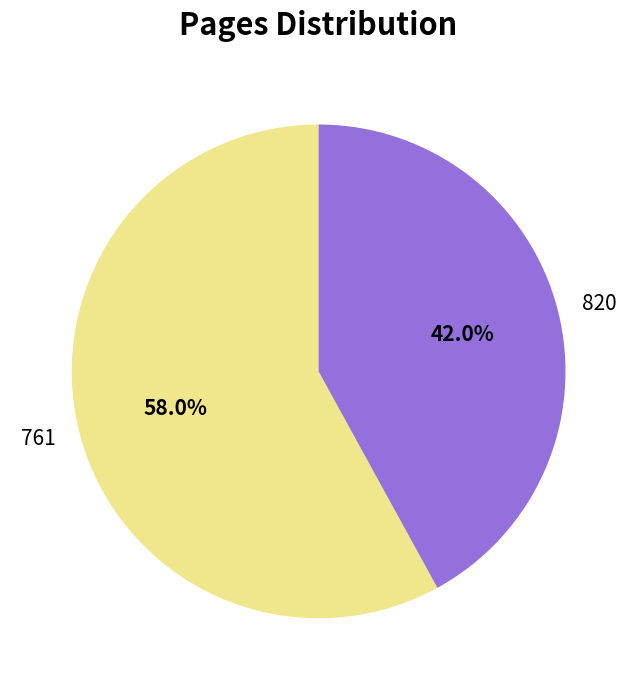

Is there a majority slice in this chart?

Yes